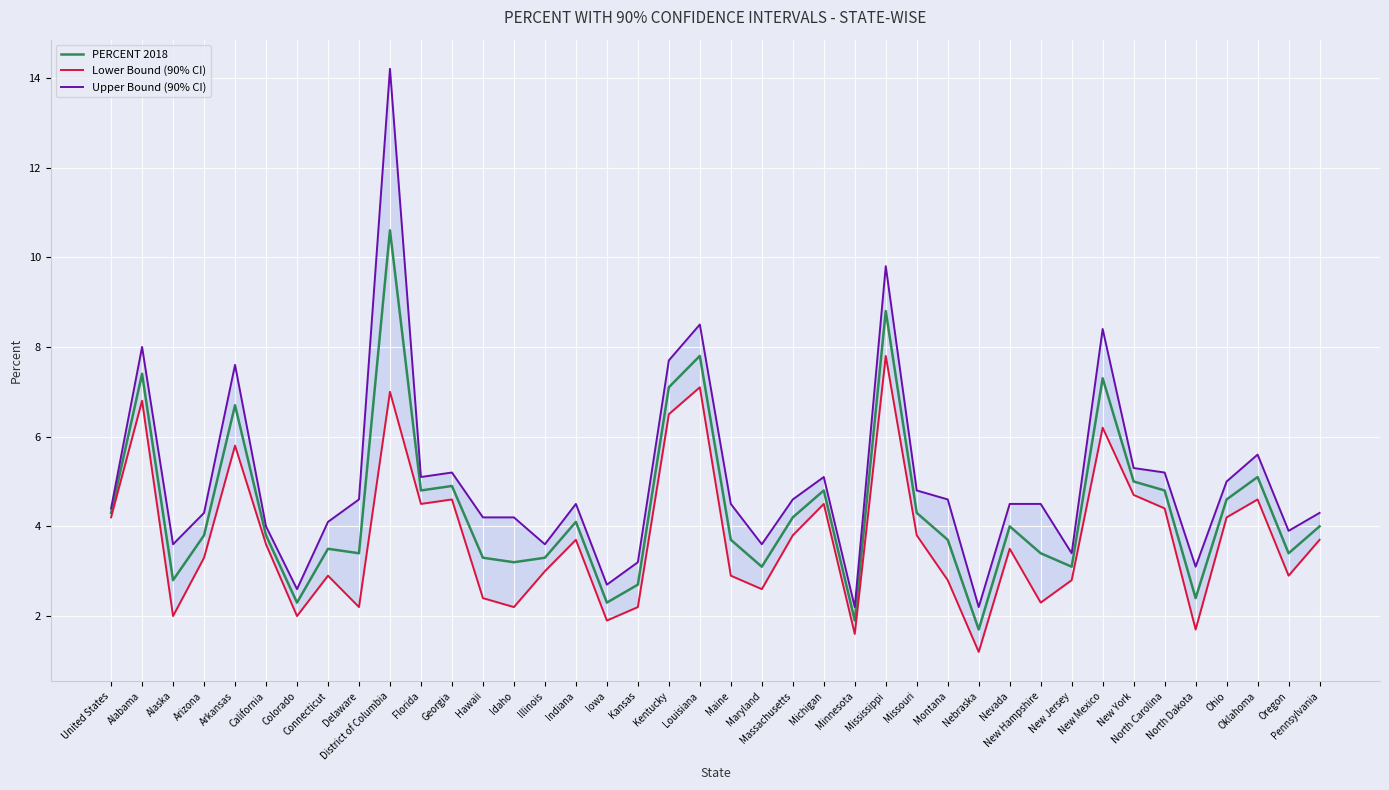

How many data points does each series have?

40